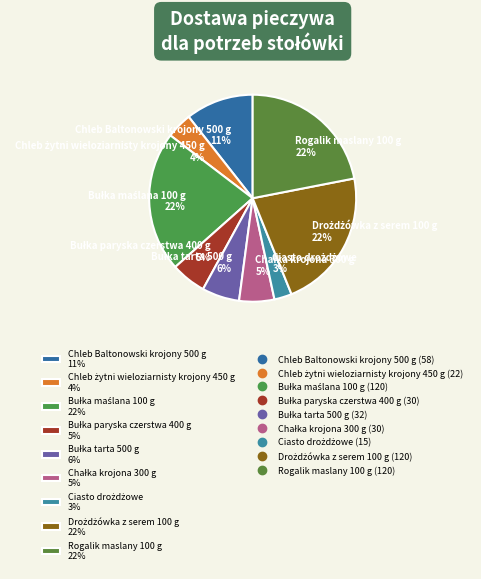

Is there any slice that represents more than half of the pie?

No